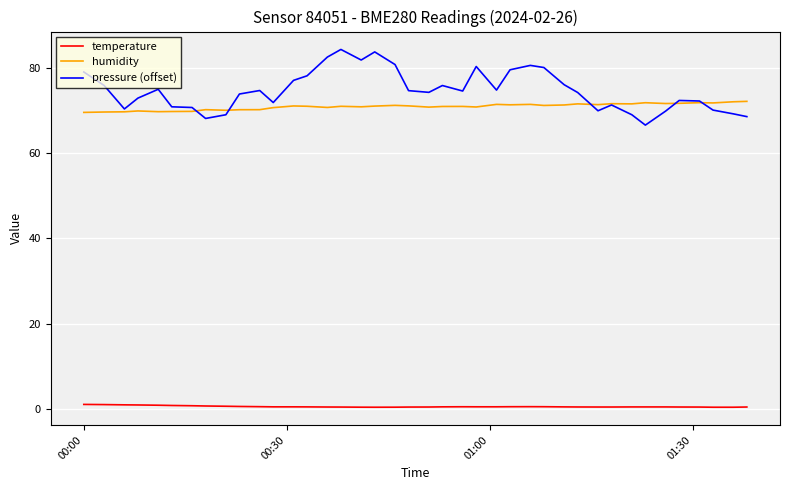

True or false: pressure (offset) and humidity intersect in this chart.

True